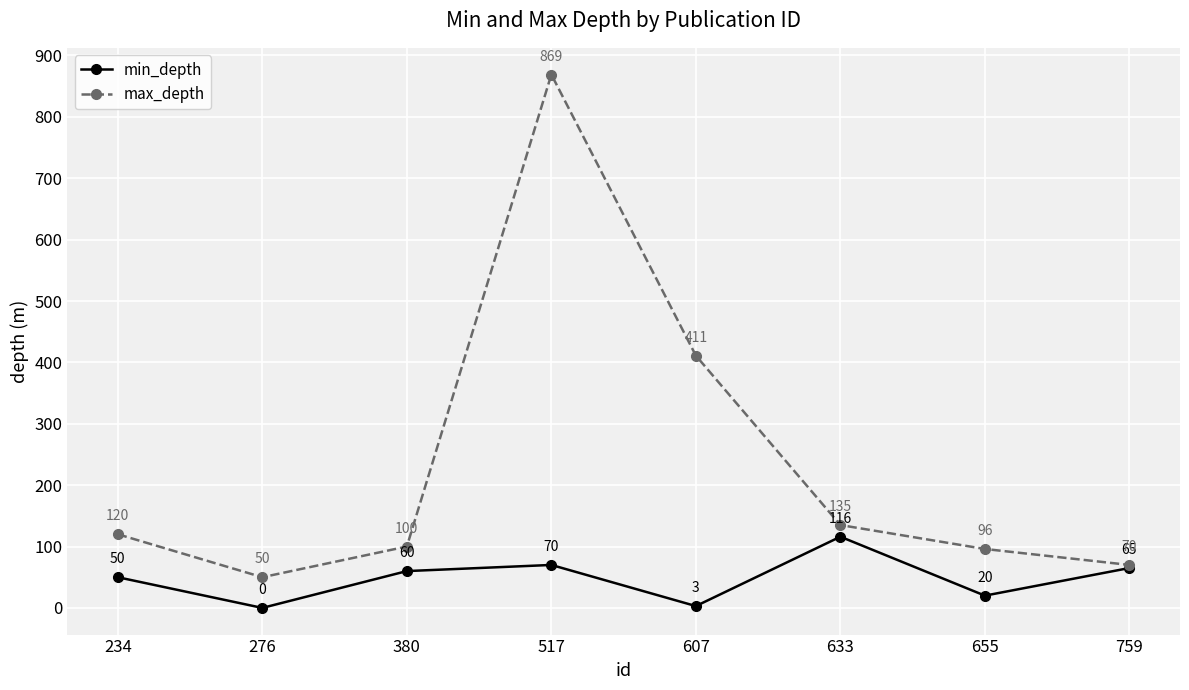

True or false: min_depth has a value of 60 at 380.

True